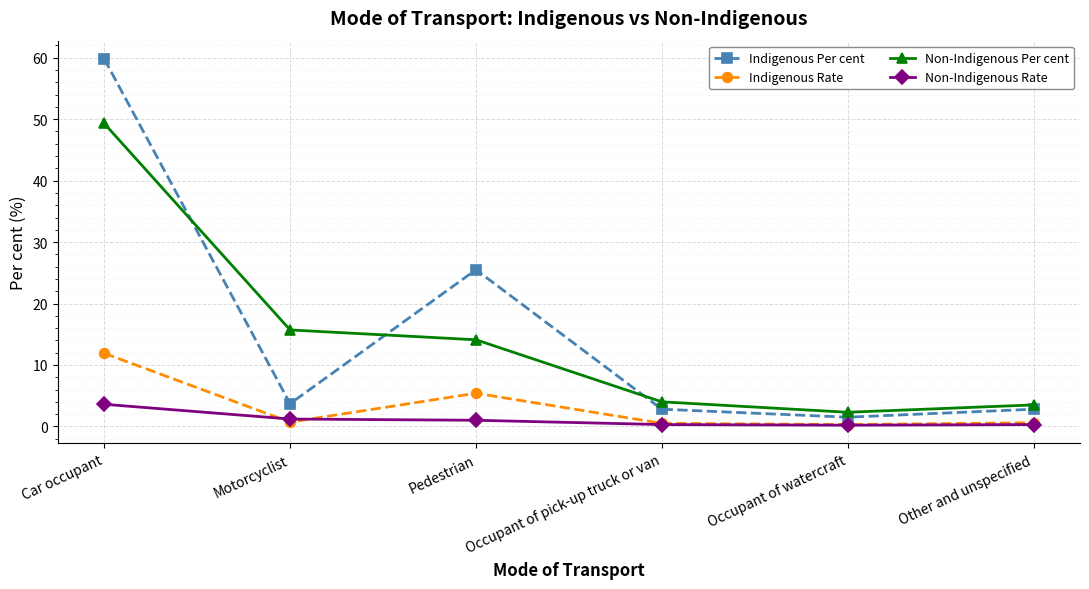

Where is Non-Indigenous Per cent nearest to the value 25?

Motorcyclist